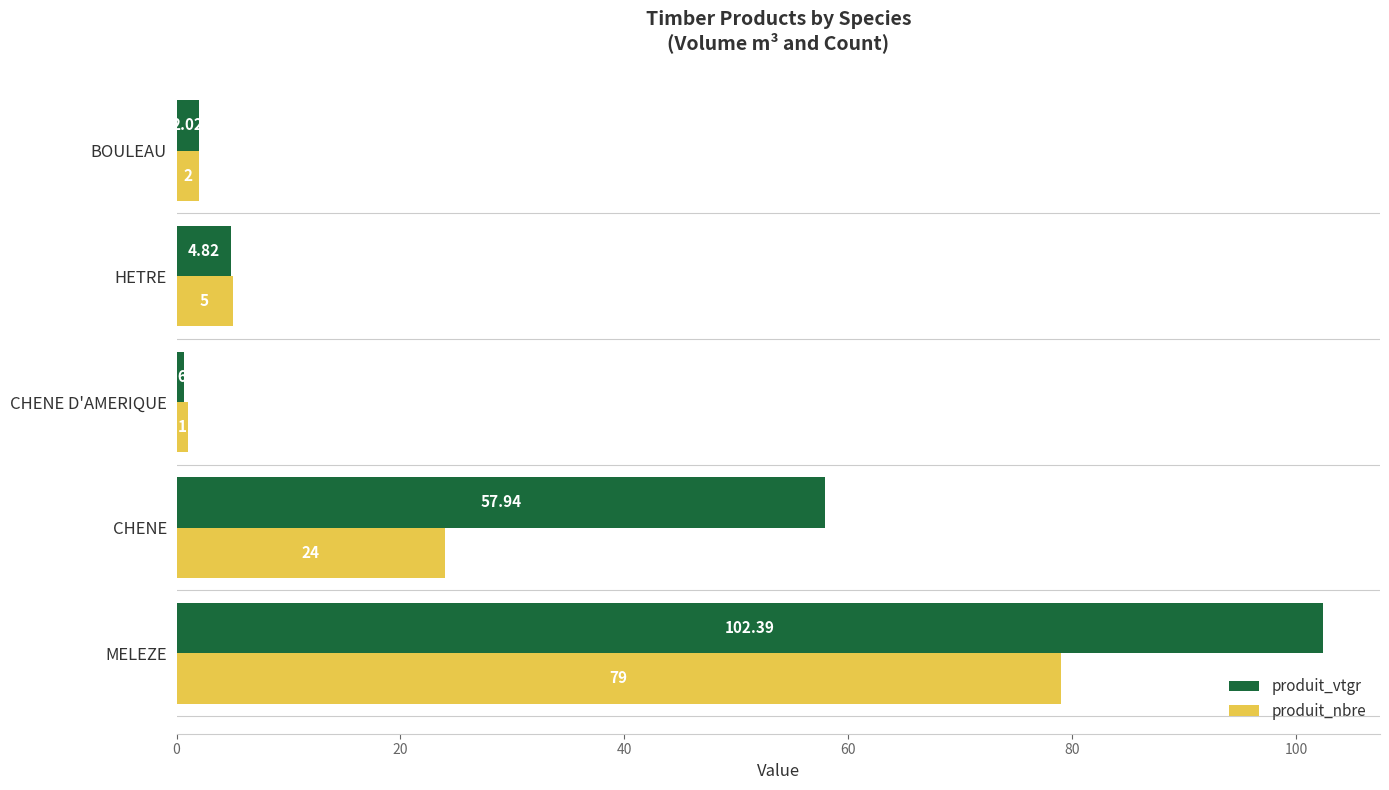

Which series has the largest range (max minus min)?

produit_vtgr